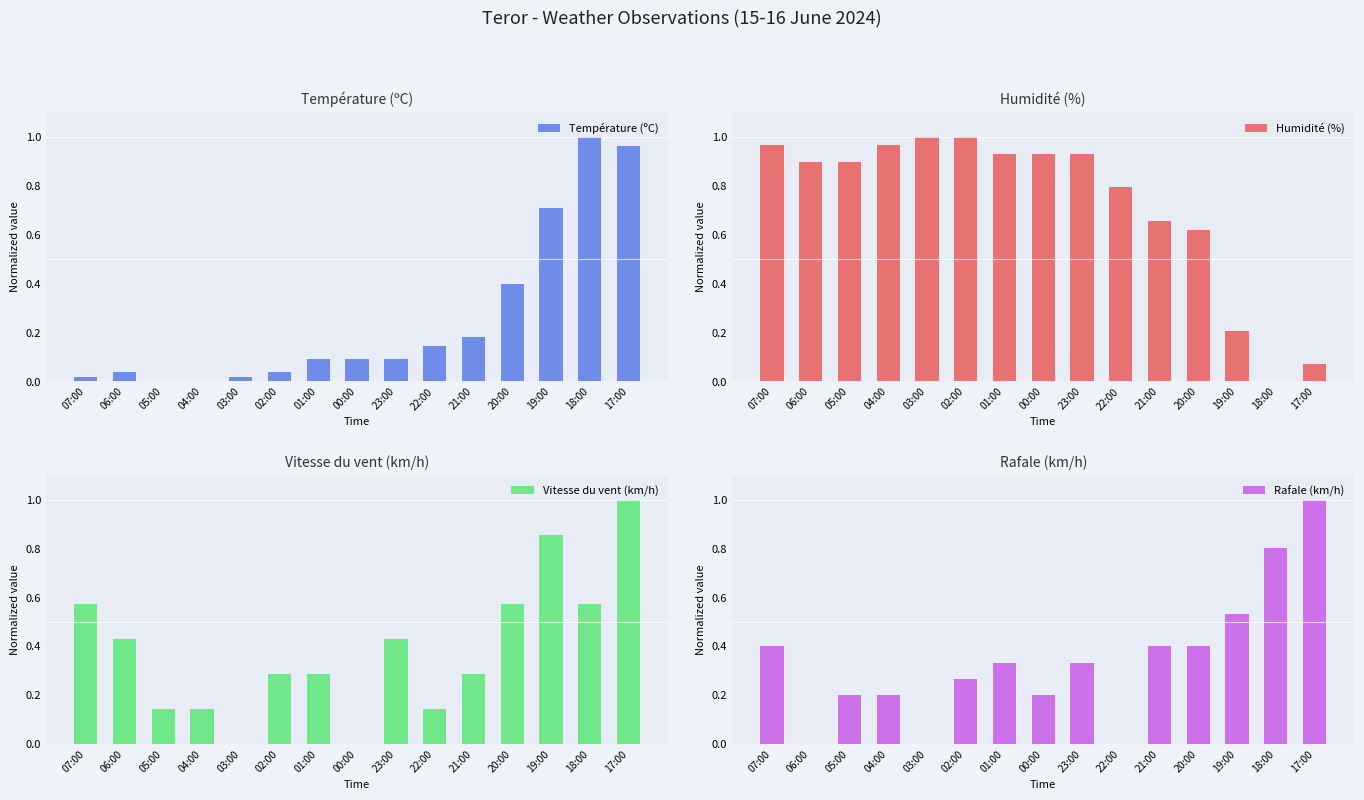

What is the label of the 9th bar from the right?

01:00